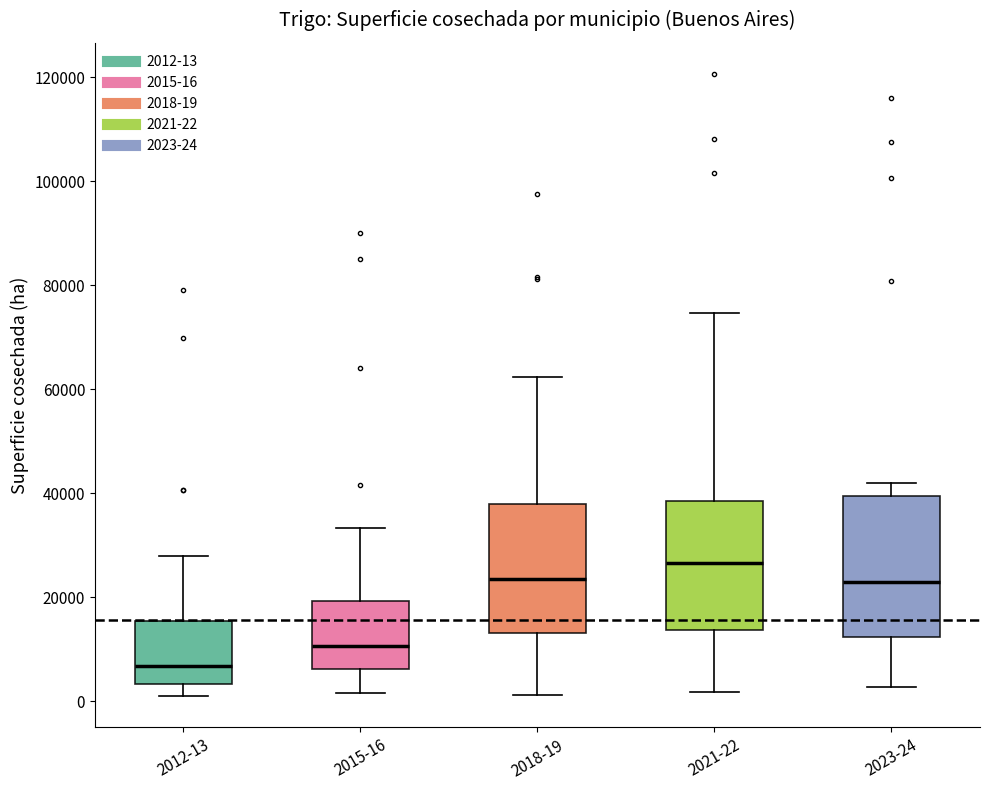

Where does the lower whisker of the box for 2018-19 end on the y-axis? The values are not printed on the chart, so give them approximately, as read against the axis.

2000